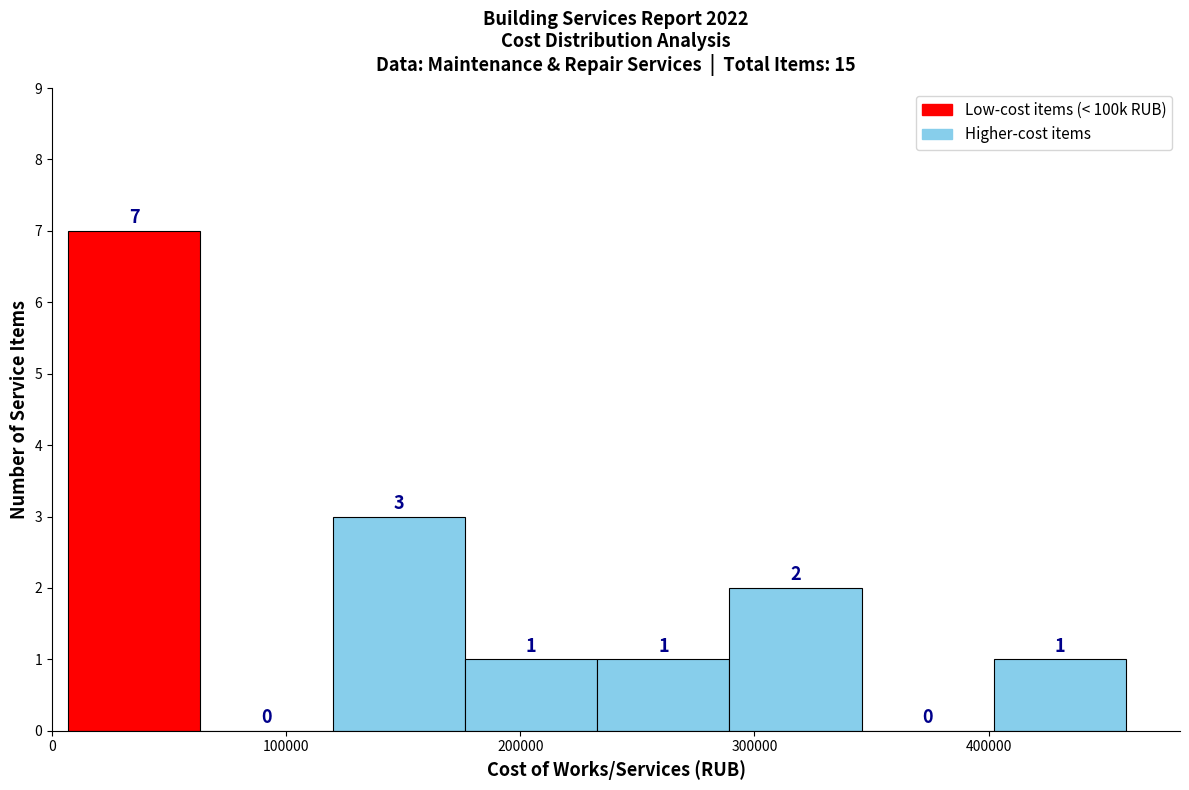

Reading left to right, list every bar in this chart as the range it spans on the x-axis followed by its height. The bar edges are not printed on the chart, so give them approximately, as read against the axis.

10000 to 60000: 7
60000 to 120000: 0
120000 to 180000: 3
180000 to 230000: 1
230000 to 290000: 1
290000 to 350000: 2
350000 to 400000: 0
400000 to 460000: 1